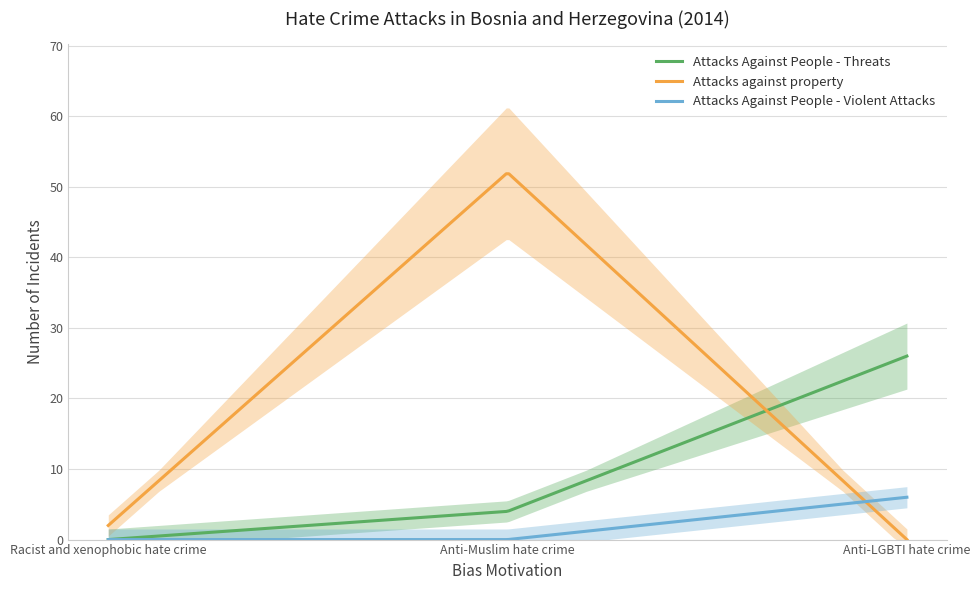

How many lines are shown in the chart?

3